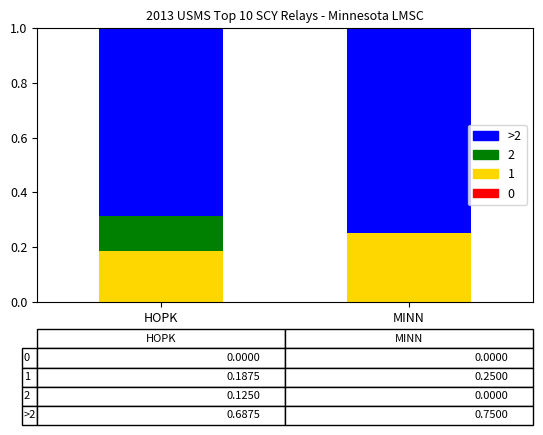

What is the total value across all series at MINN?

1.0